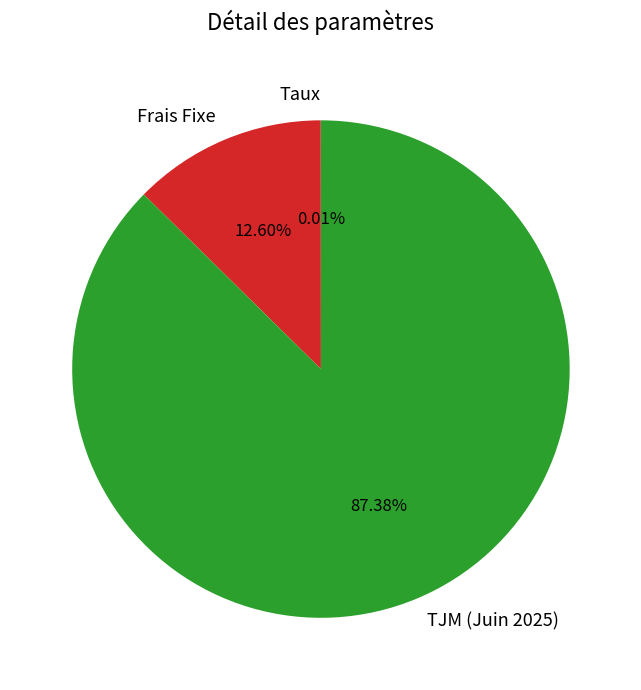

Do TJM (Juin 2025) and Frais Fixe together represent more than half of the pie?

Yes